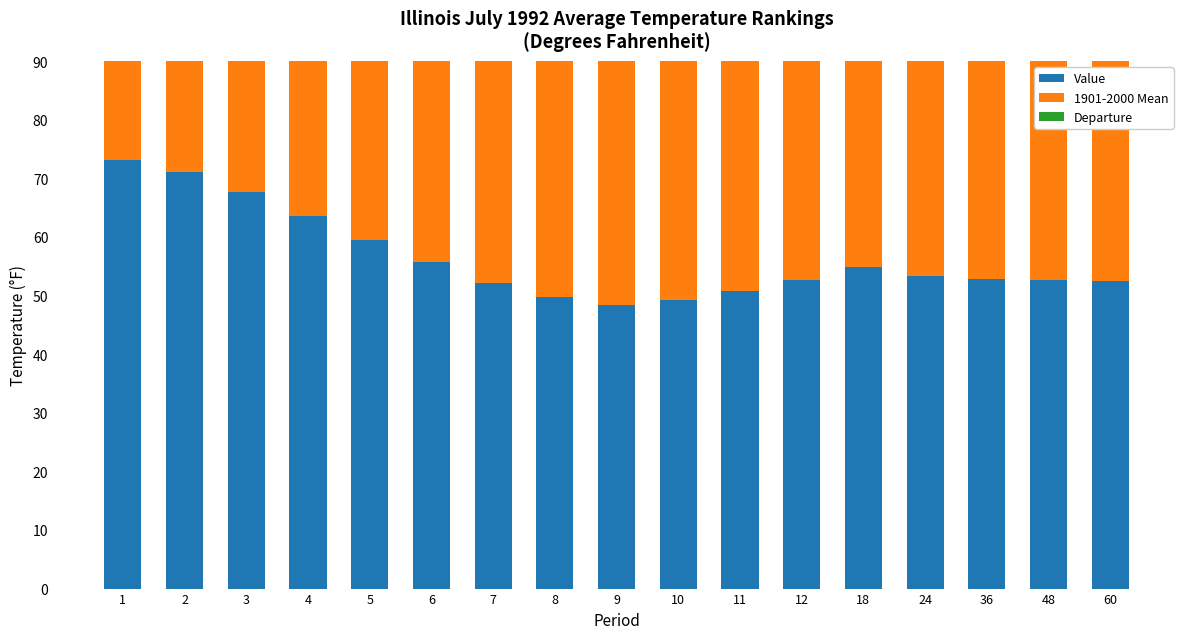

What is the total value across all series at 1?

151.2